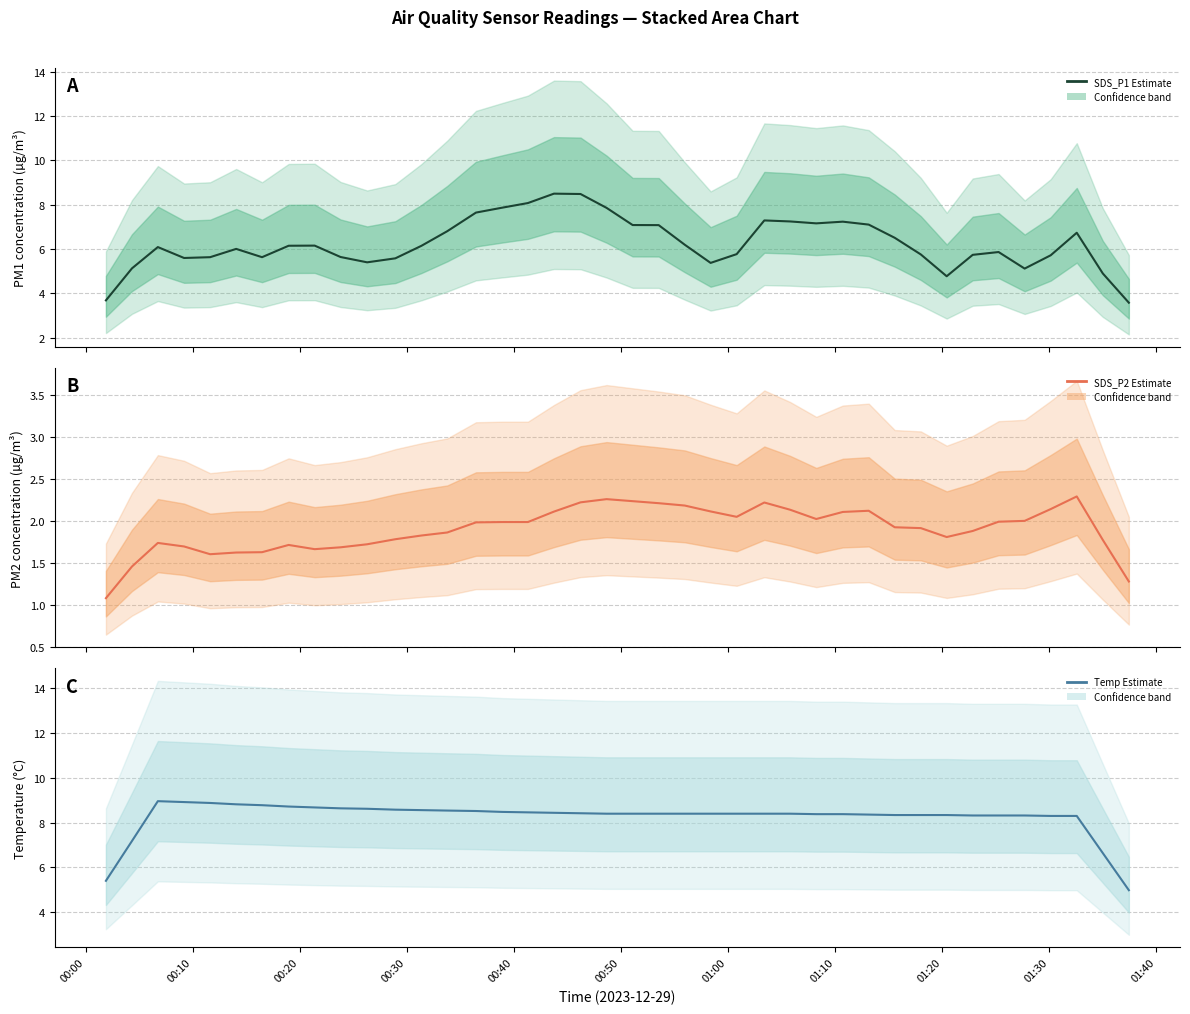

What is the smallest value displayed?

1.1